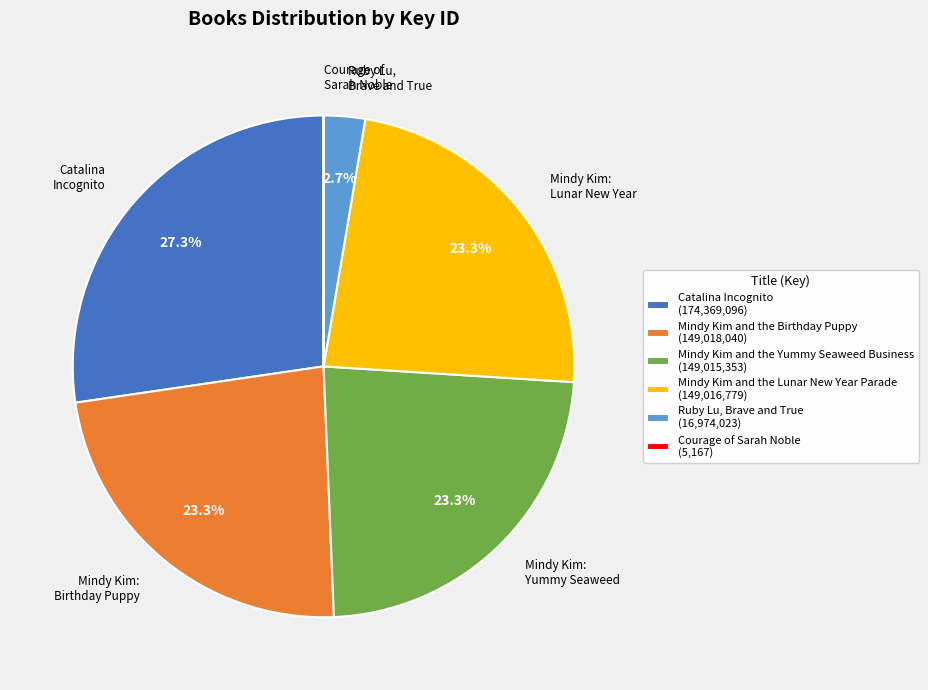

Is there any slice that represents more than half of the pie?

No